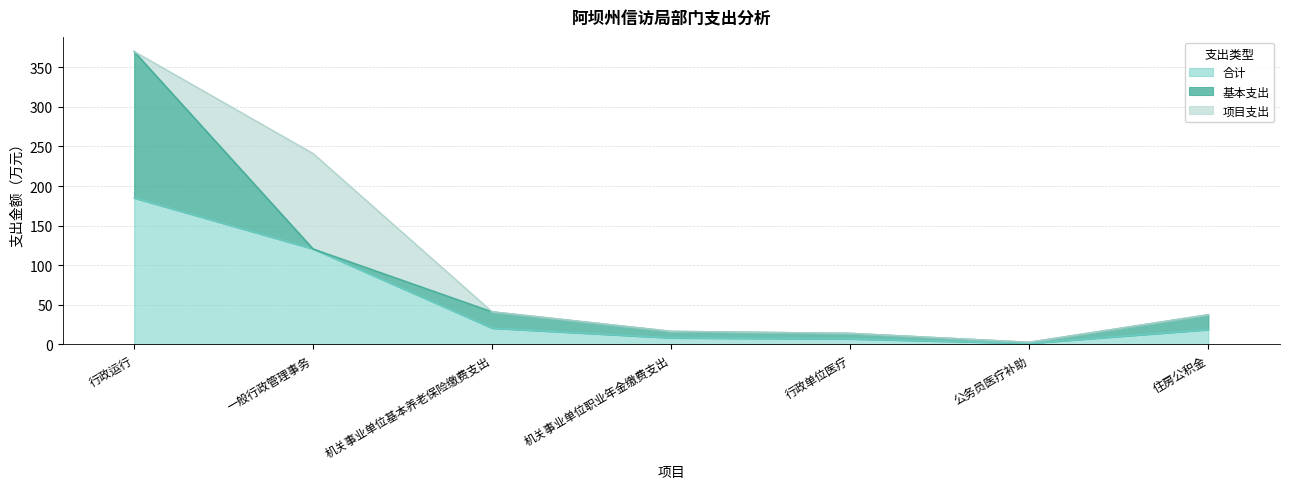

True or false: 基本支出 and 项目支出 intersect in this chart.

True